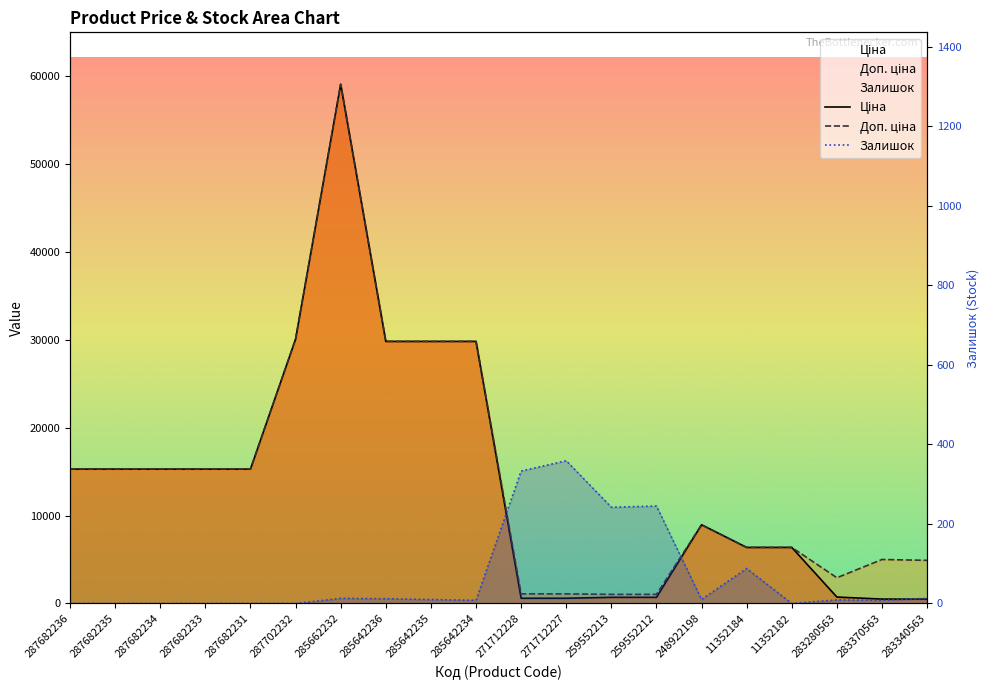

What is the sum of all Доп. ціна values?

293866.2